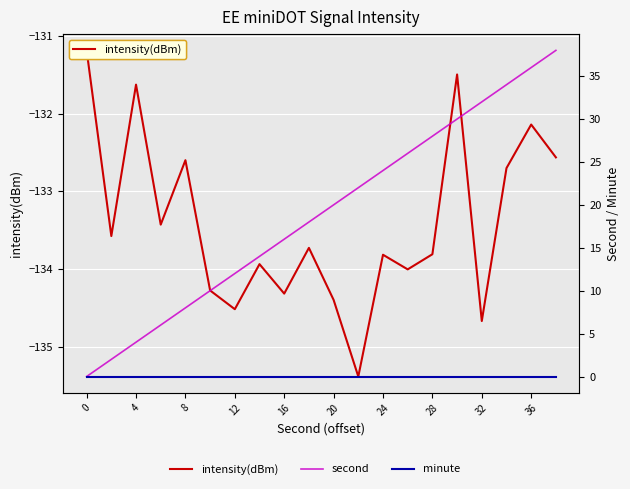

How many series are shown in this chart?

3